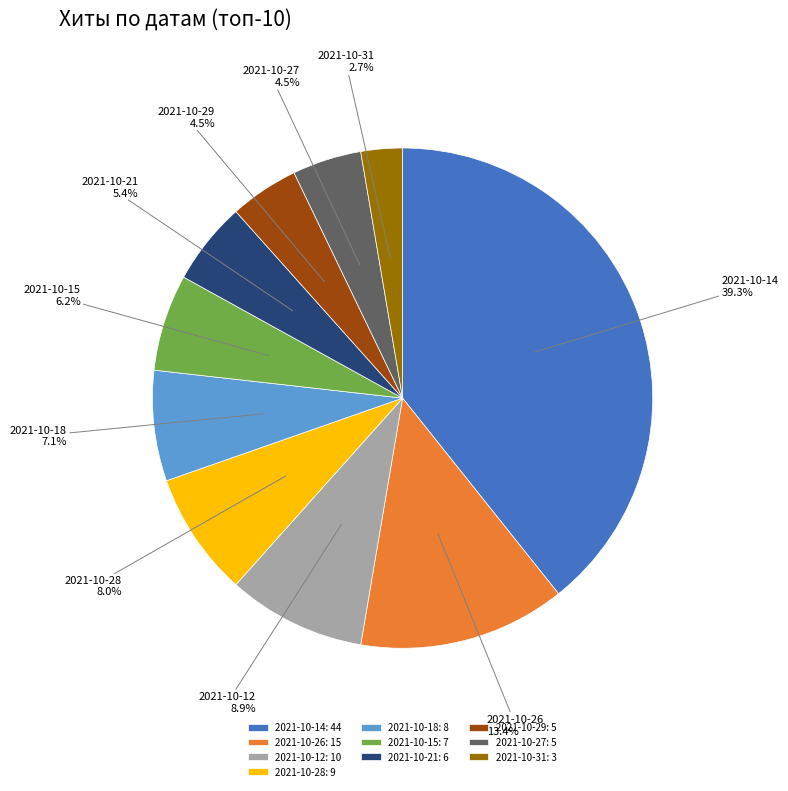

How many segments does this pie chart have?

10